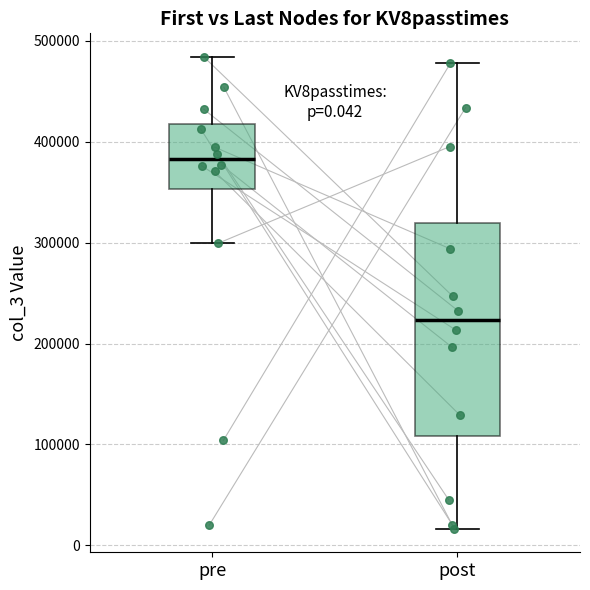

Which box's median line is the lowest?

post